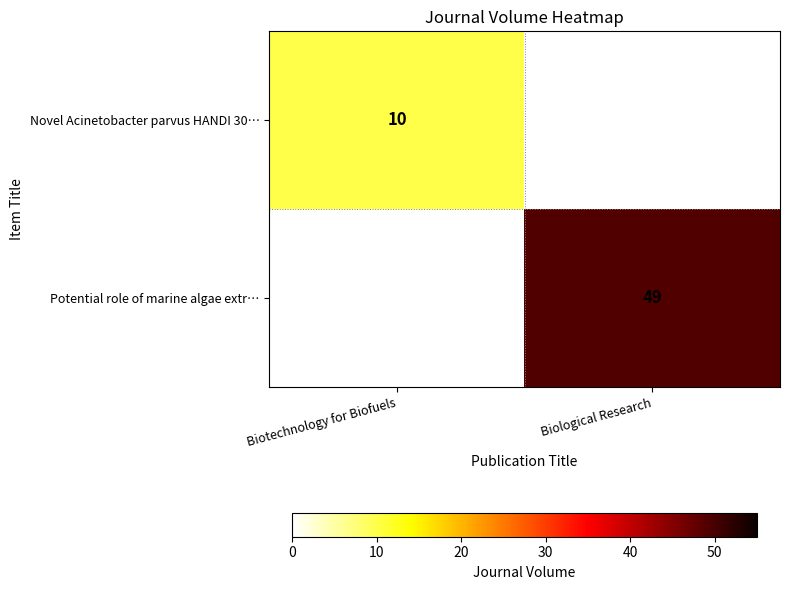

Is the value of Novel Acinetobacter parvus HANDI 30… at Biotechnology for Biofuels greater than the value of Potential role of marine algae extr… at Biological Research?

No